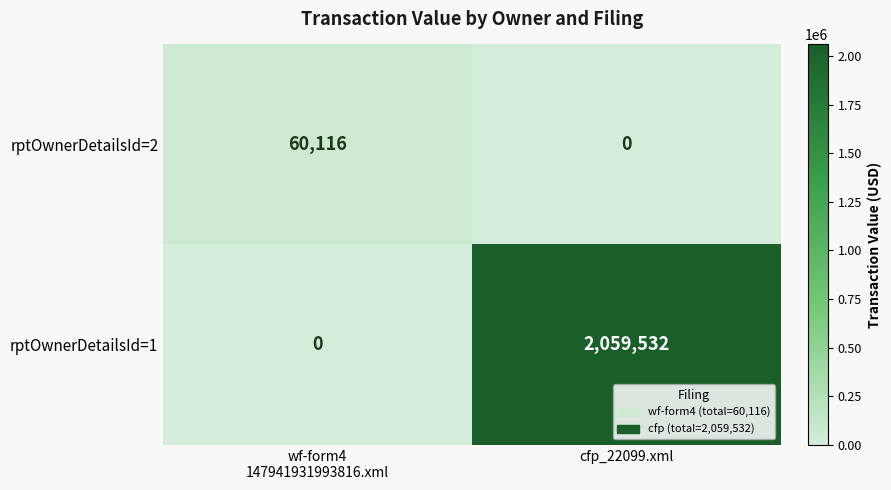

Which category has the lowest value in the rptOwnerDetailsId=2 series?

cfp_22099.xml